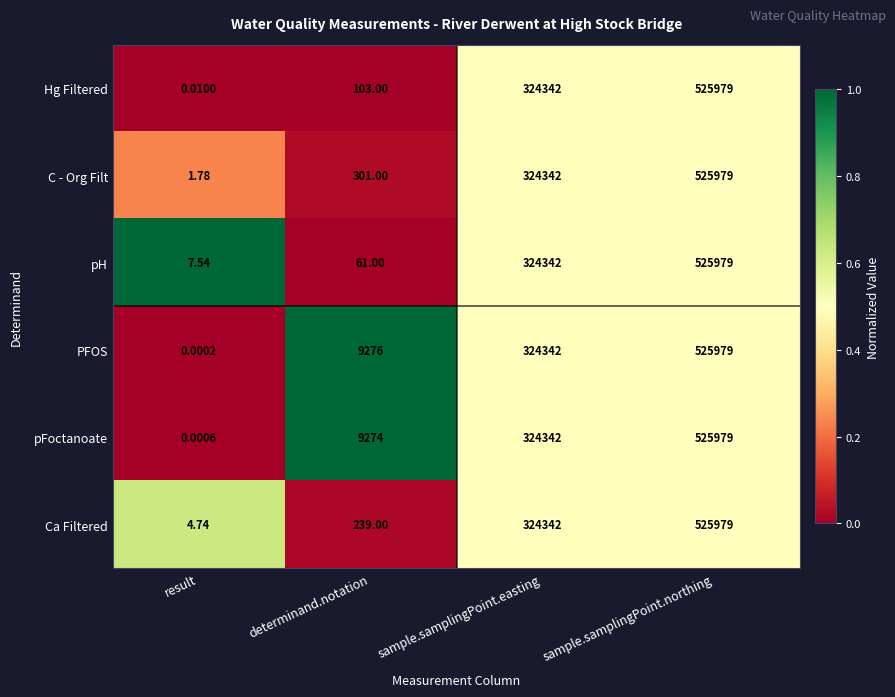

Which series changed the most between determinand.notation and sample.samplingPoint.easting?

pH